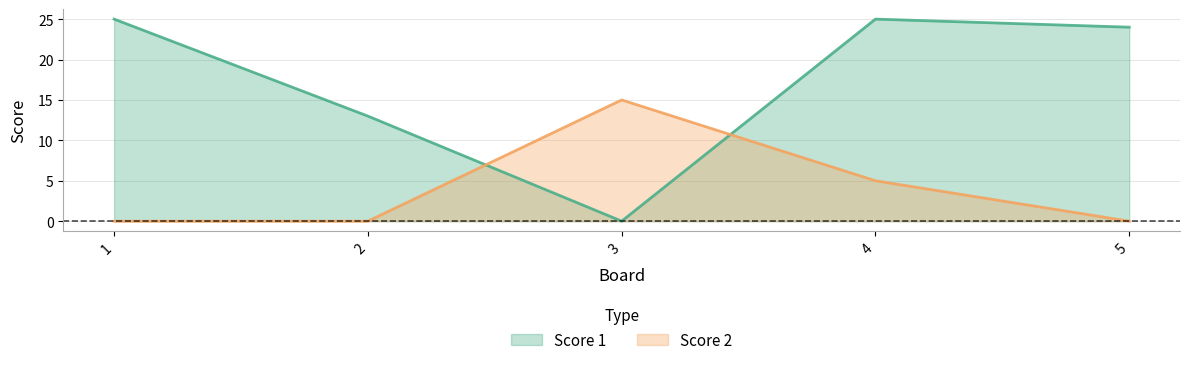

What is the difference between the Score 1 values at 5 and 2?

11